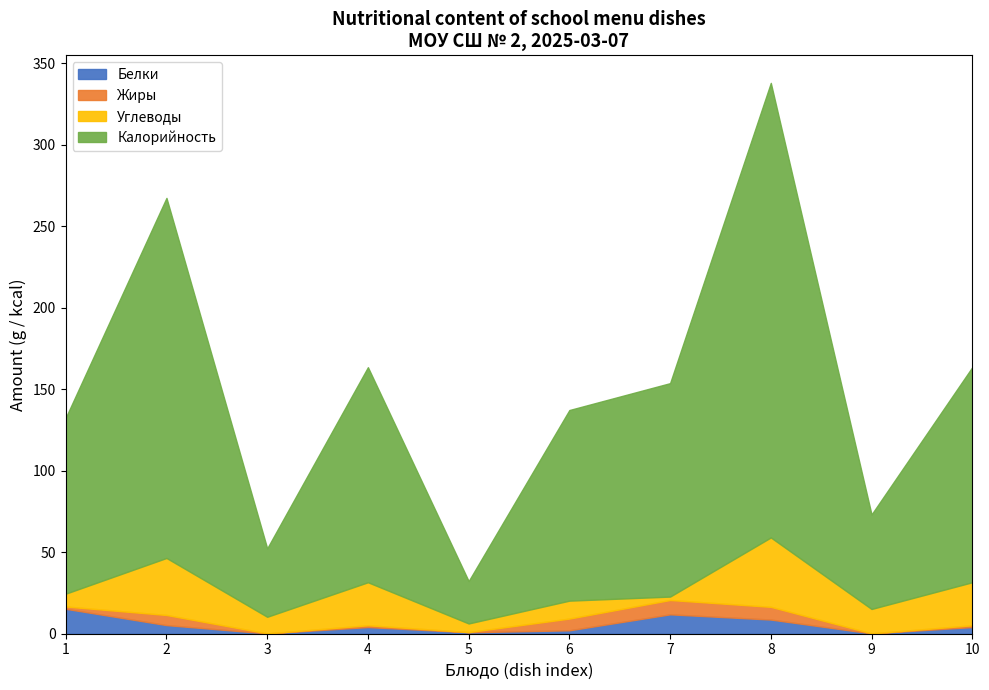

How many values in the Жиры series exceed 1?

7